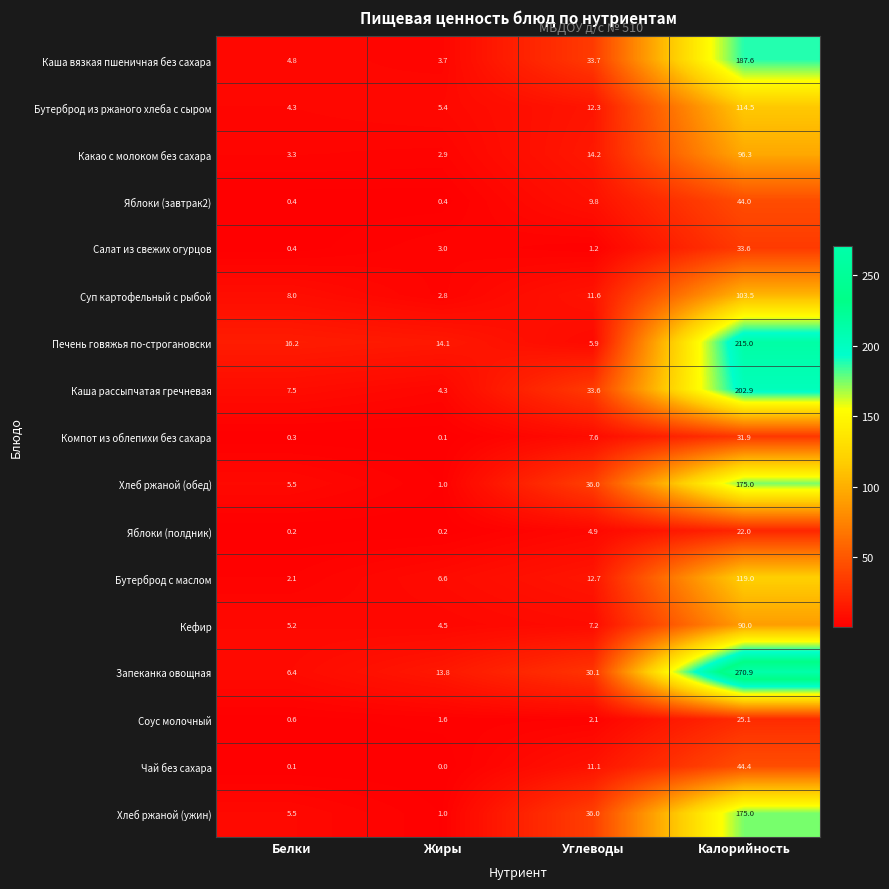

What is the maximum value shown in the chart?

270.9